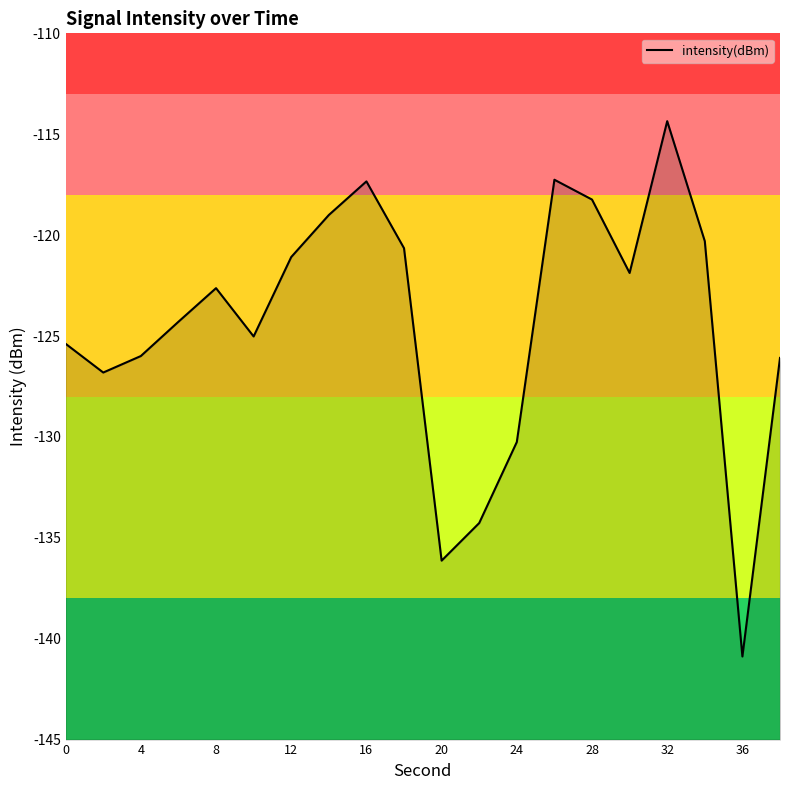

The value at 16 is -117.3. True or false?

True